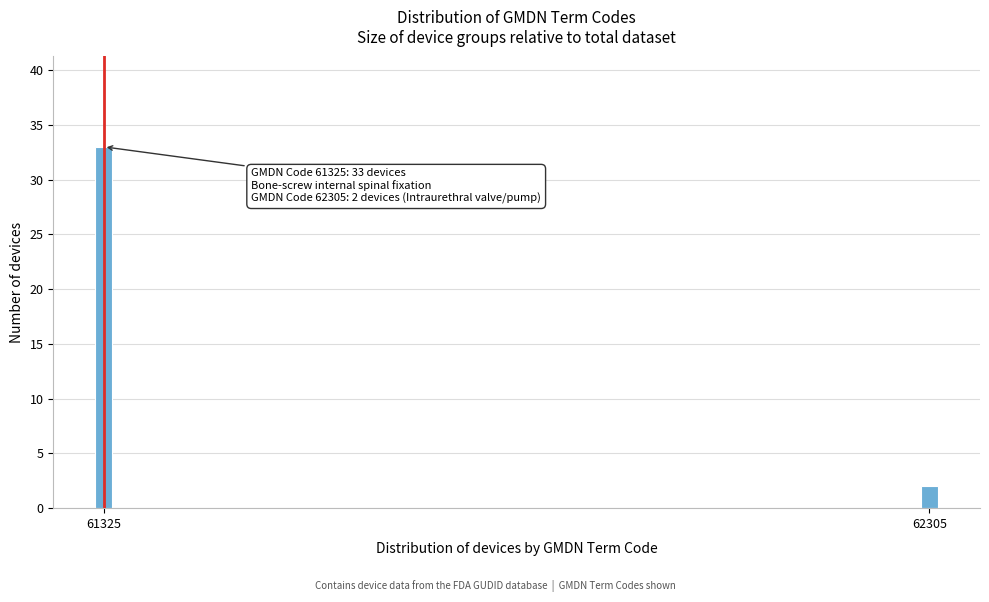

Reading left to right, list all the values displayed in this chart.

61325=33	62305=2